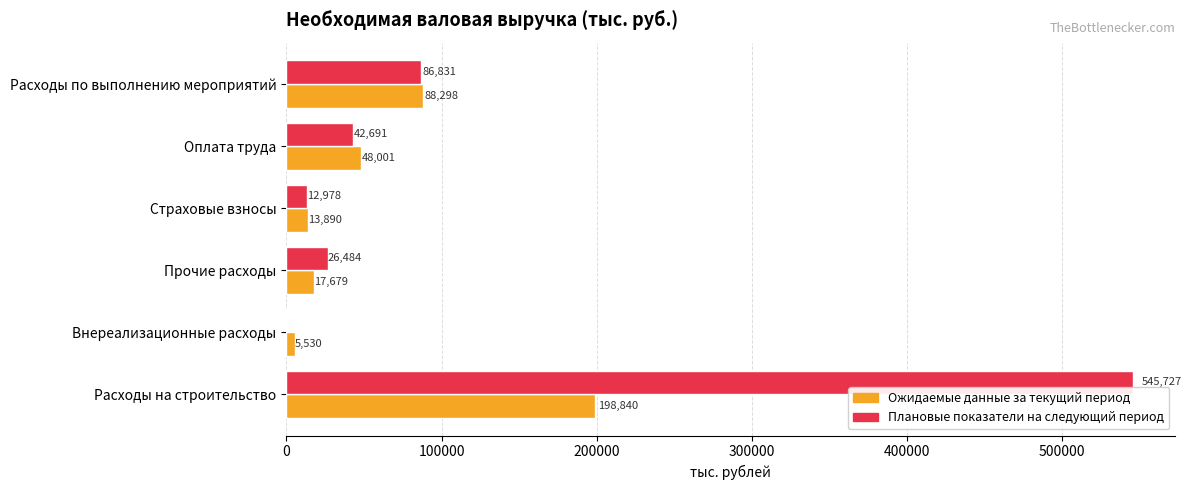

What is the greatest value displayed?

545727.1